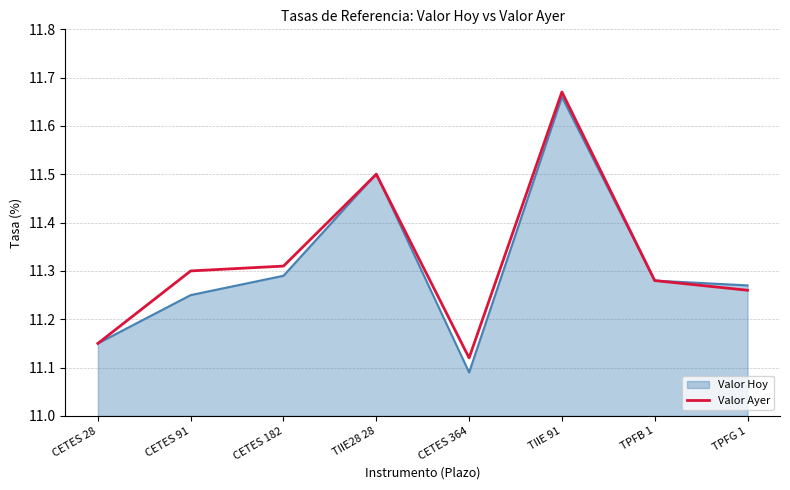

At which category does the chart reach its peak across all series?

TIIE 91